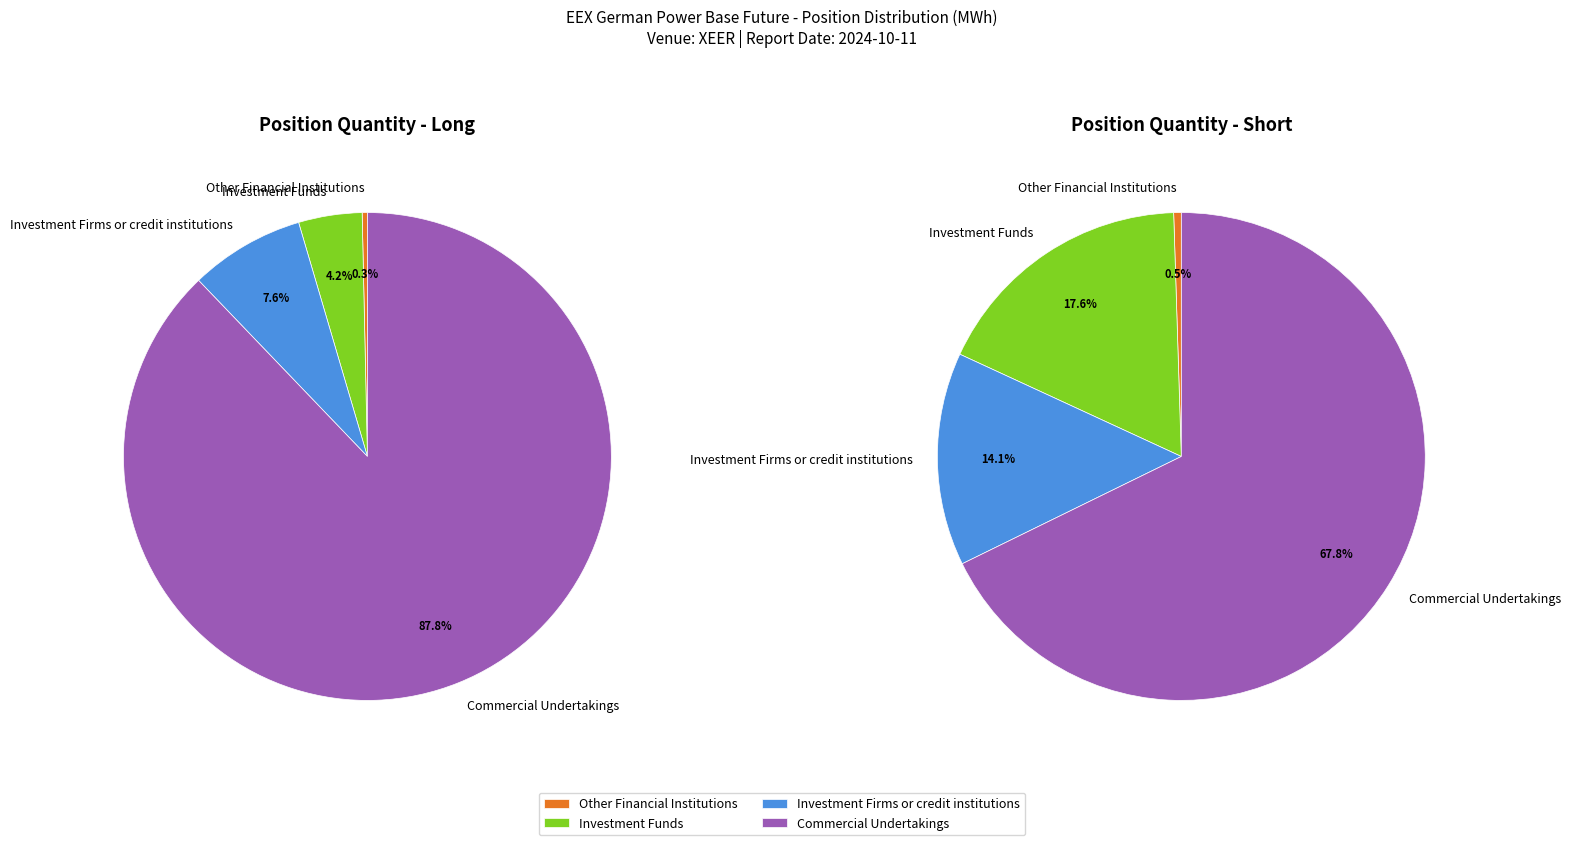

Is there a majority slice in this chart?

Yes